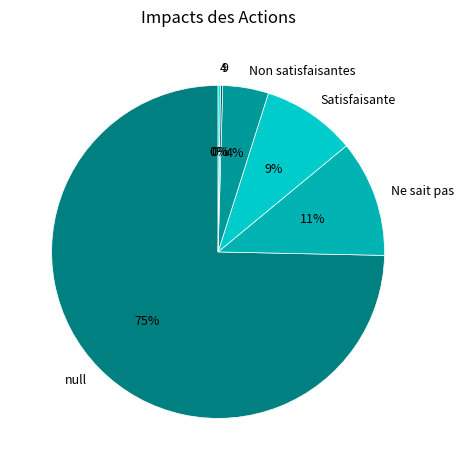

True or false: null accounts for 86% of the total.

False